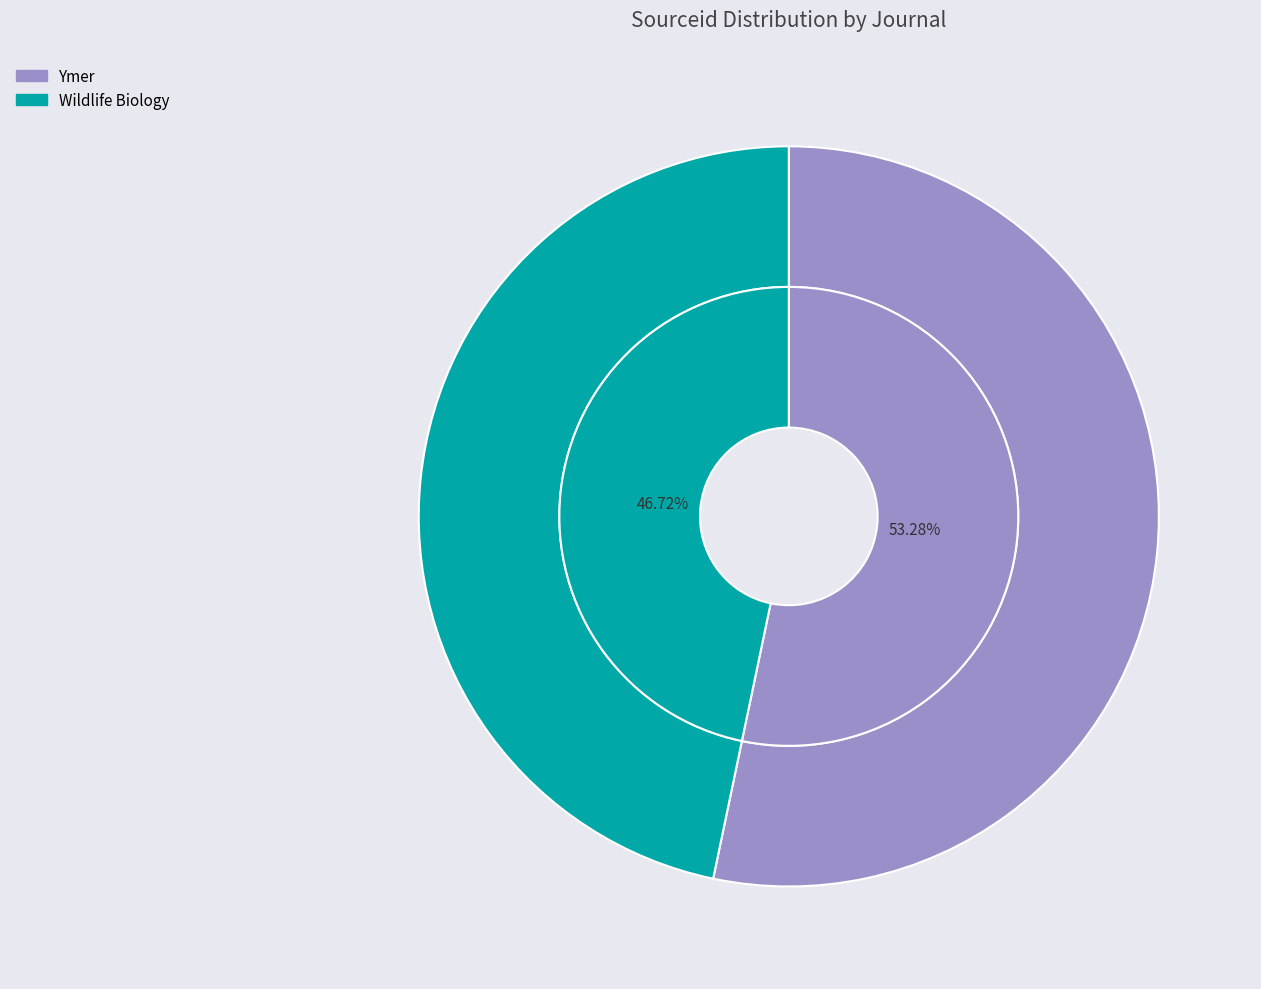

What percentage is the Wildlife Biology slice, to the nearest percent?

47%